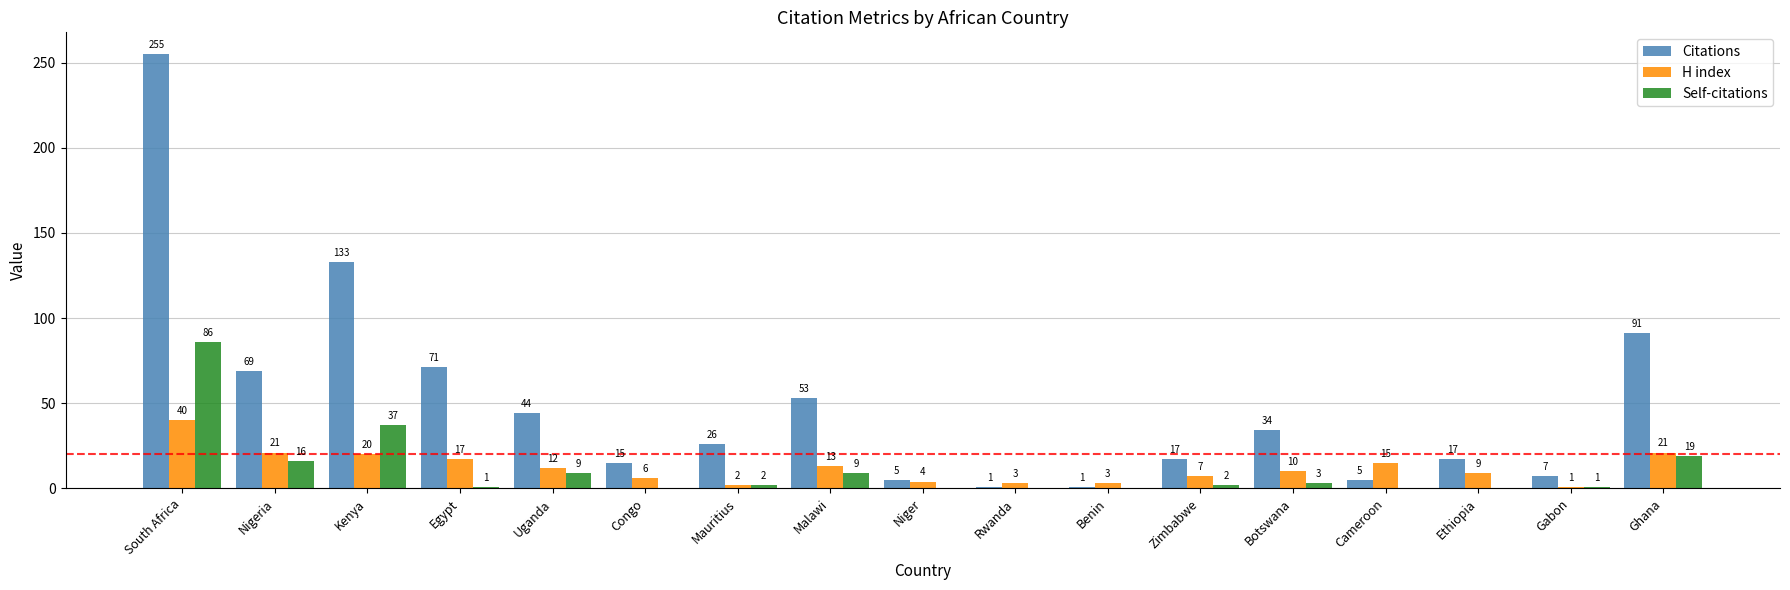

Reading left to right, transcribe all the data shown in this chart.

Citations: South Africa=255	Nigeria=69	Kenya=133	Egypt=71	Uganda=44	Congo=15	Mauritius=26	Malawi=53	Niger=5	Rwanda=1	Benin=1	Zimbabwe=17	Botswana=34	Cameroon=5	Ethiopia=17	Gabon=7	Ghana=91
H index: South Africa=40	Nigeria=21	Kenya=20	Egypt=17	Uganda=12	Congo=6	Mauritius=2	Malawi=13	Niger=4	Rwanda=3	Benin=3	Zimbabwe=7	Botswana=10	Cameroon=15	Ethiopia=9	Gabon=1	Ghana=21
Self-citations: South Africa=86	Nigeria=16	Kenya=37	Egypt=1	Uganda=9	Congo=0	Mauritius=2	Malawi=9	Niger=0	Rwanda=0	Benin=0	Zimbabwe=2	Botswana=3	Cameroon=0	Ethiopia=0	Gabon=1	Ghana=19